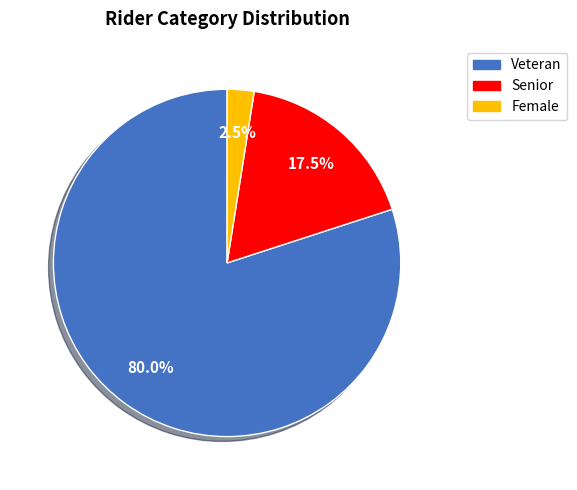

Is there a majority slice in this chart?

Yes